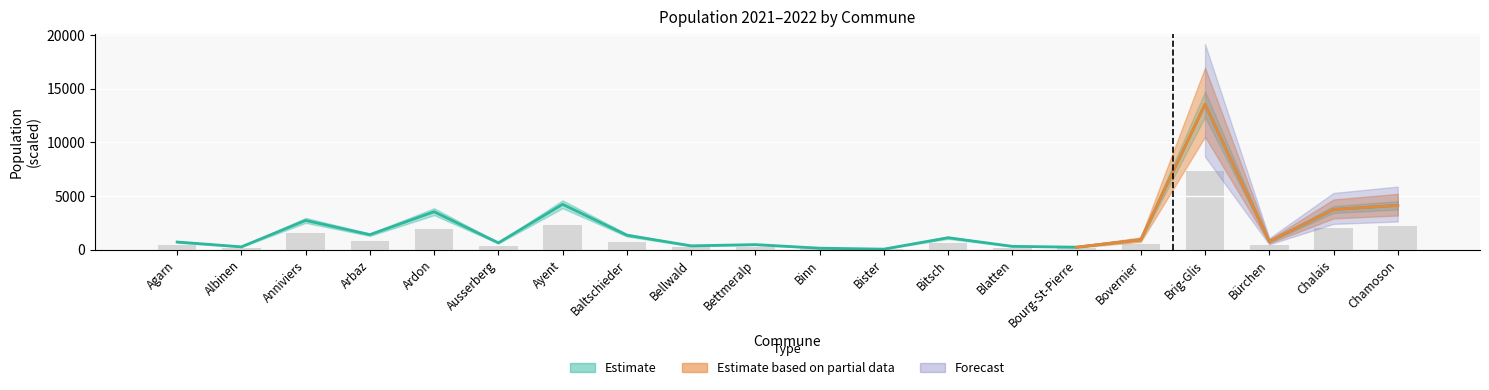

What is the sum of the 2022 values at Anniviers and Ayent?

6932.0